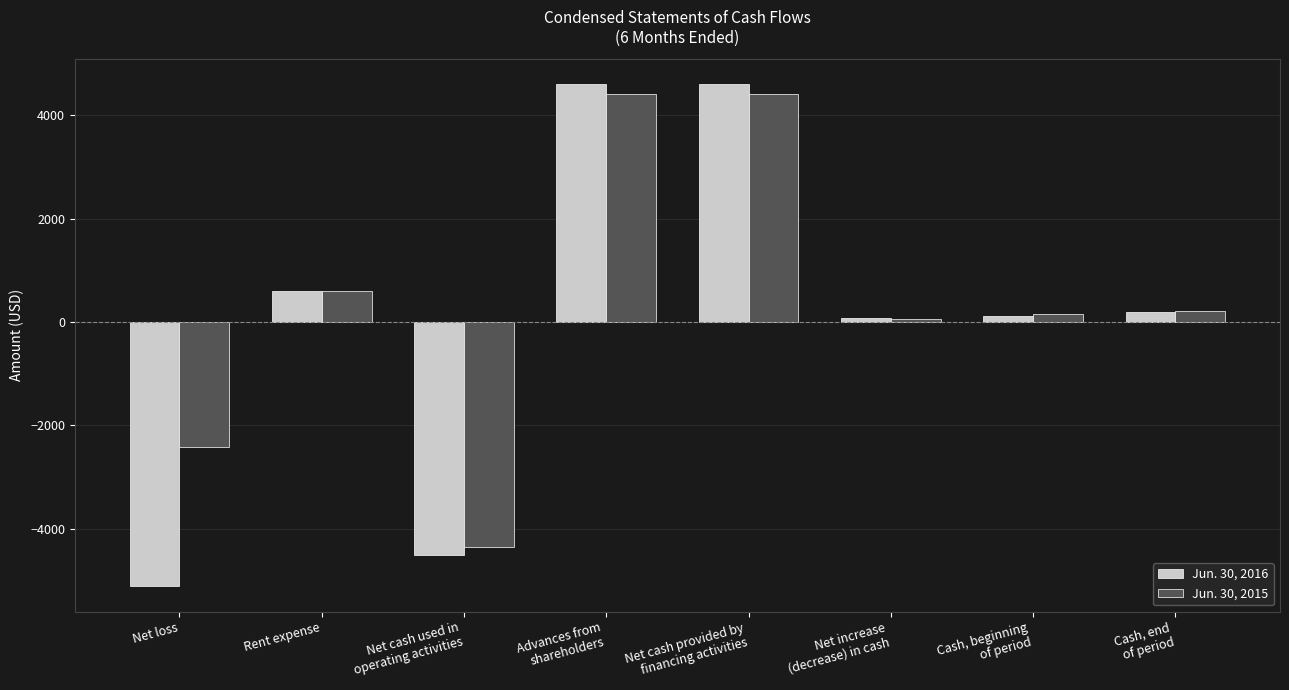

Is it true that Jun. 30, 2015 equals 950 at Rent expense?

False